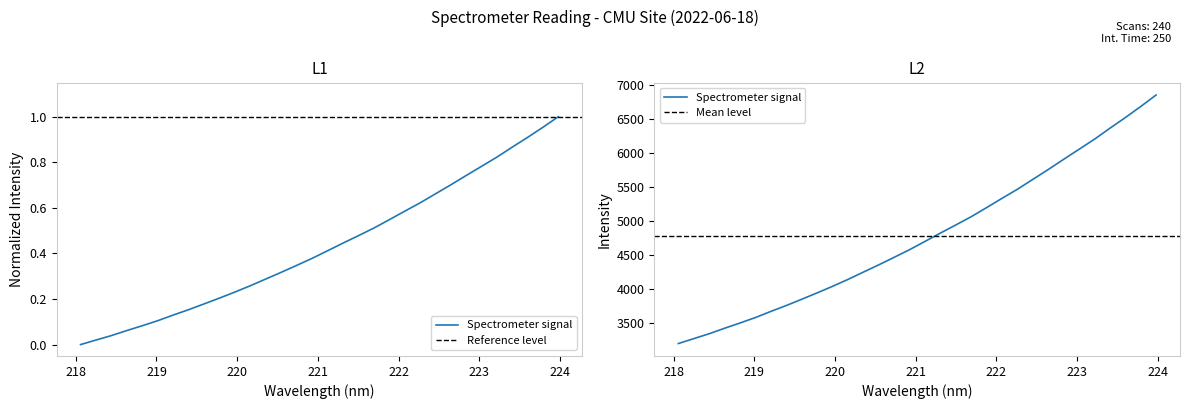

Between 219.0156 and 218.442, which is larger?

219.0156